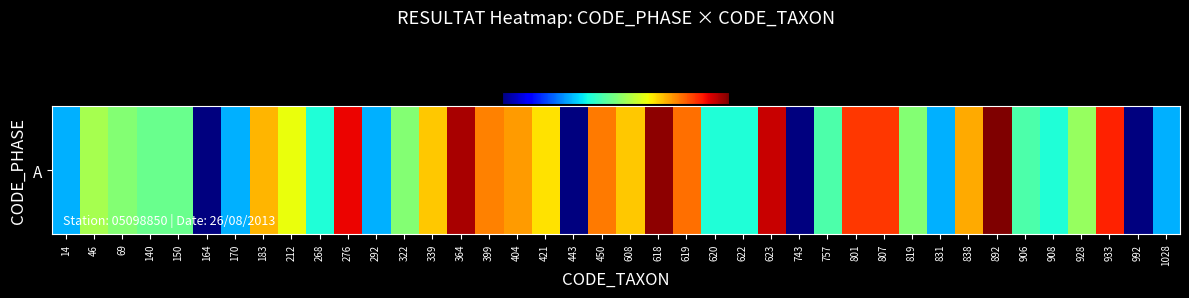

Is it true that the value at 212 is 22.7?

False